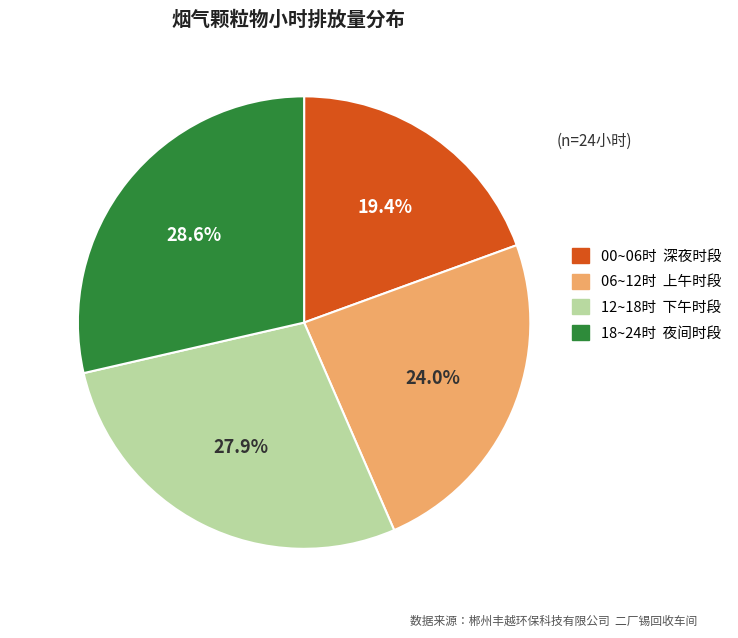

Is there a majority slice in this chart?

No